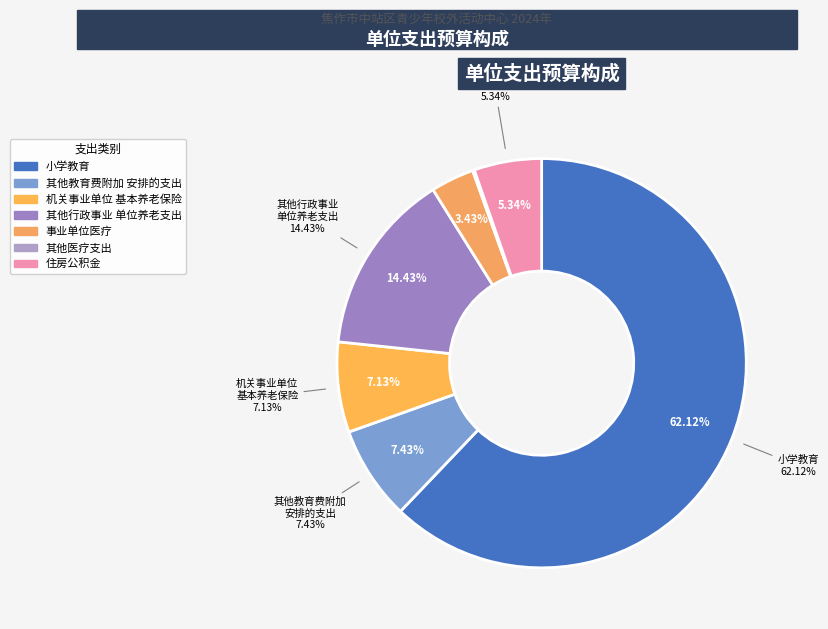

Which category has the biggest portion of the pie?

小学教育